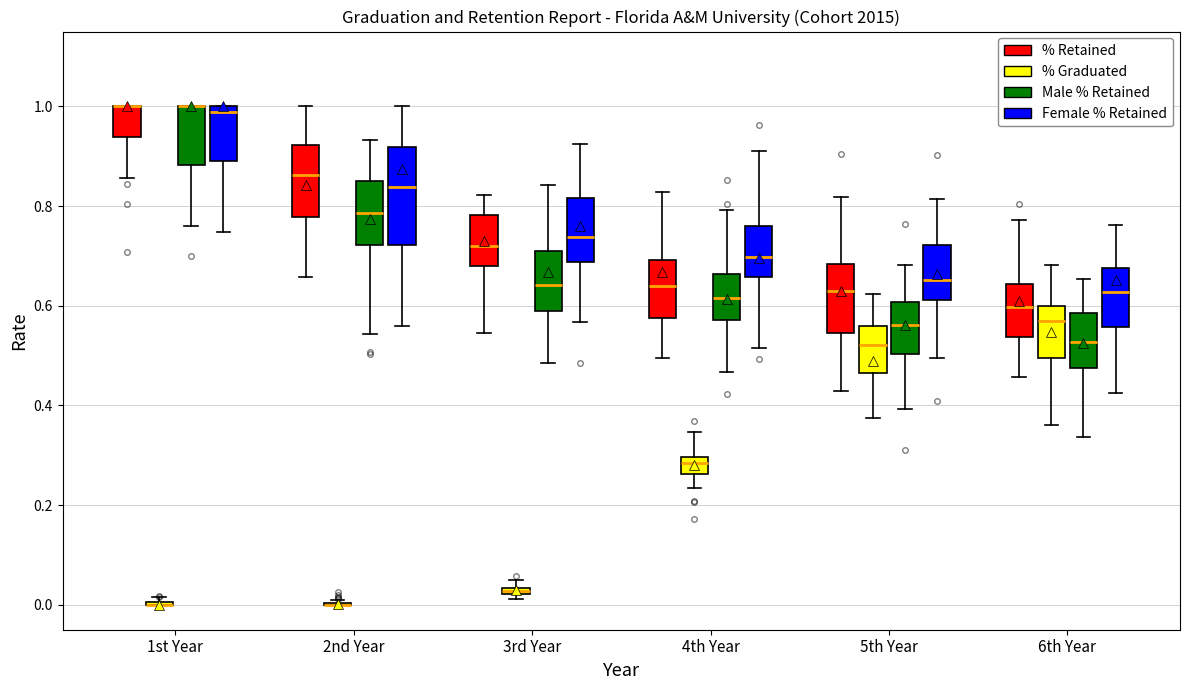

Where is the upper edge of the box for 4th Year (Female % Retained) on the y-axis? The values are not printed on the chart, so give them approximately, as read against the axis.

0.76